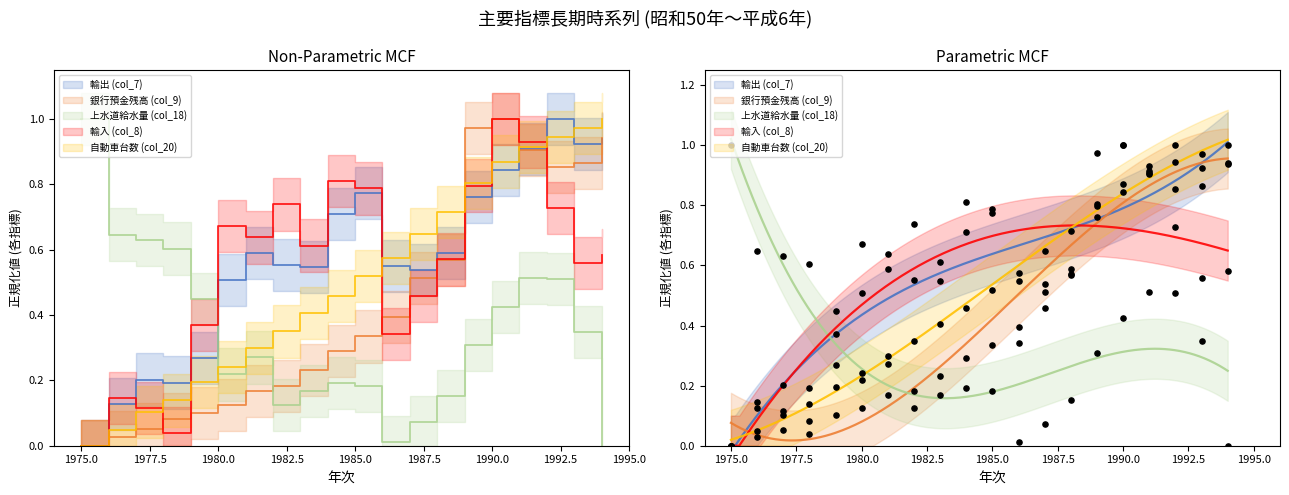

Which series has the widest spread of Y values?

輸出 (col_7)